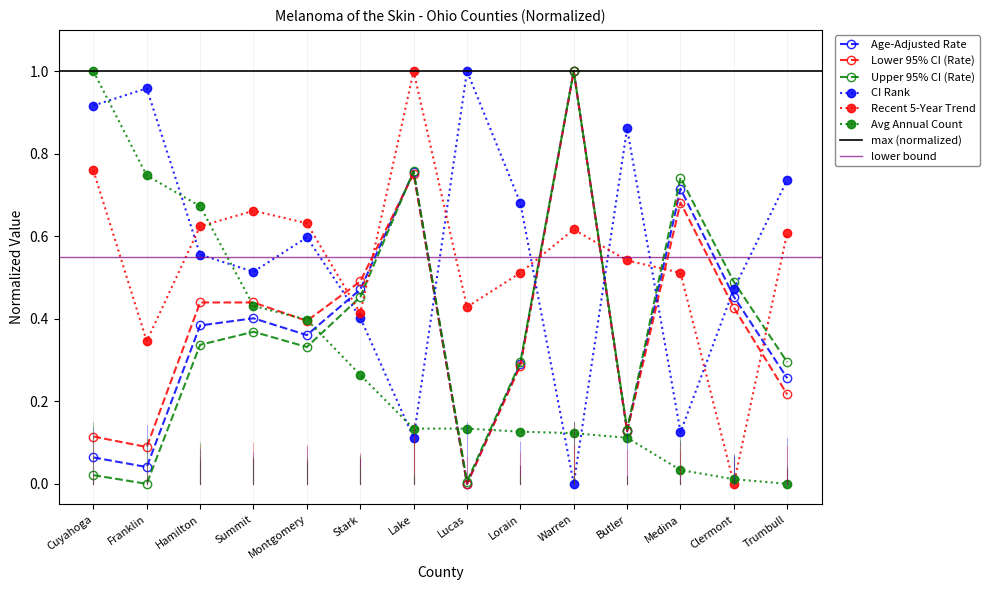

At which label is Upper 95% CI (Rate) closest to 0?

Franklin